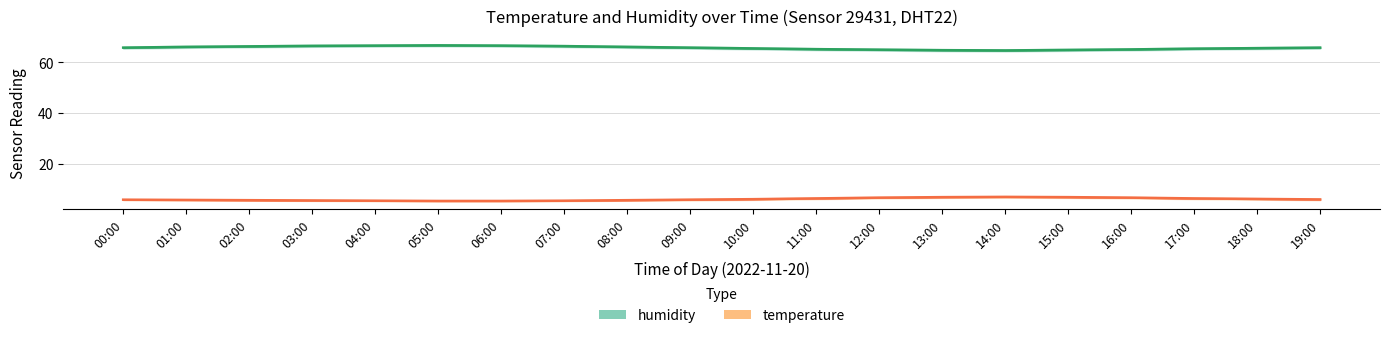

At how many categories does at least one series exceed 53?

20